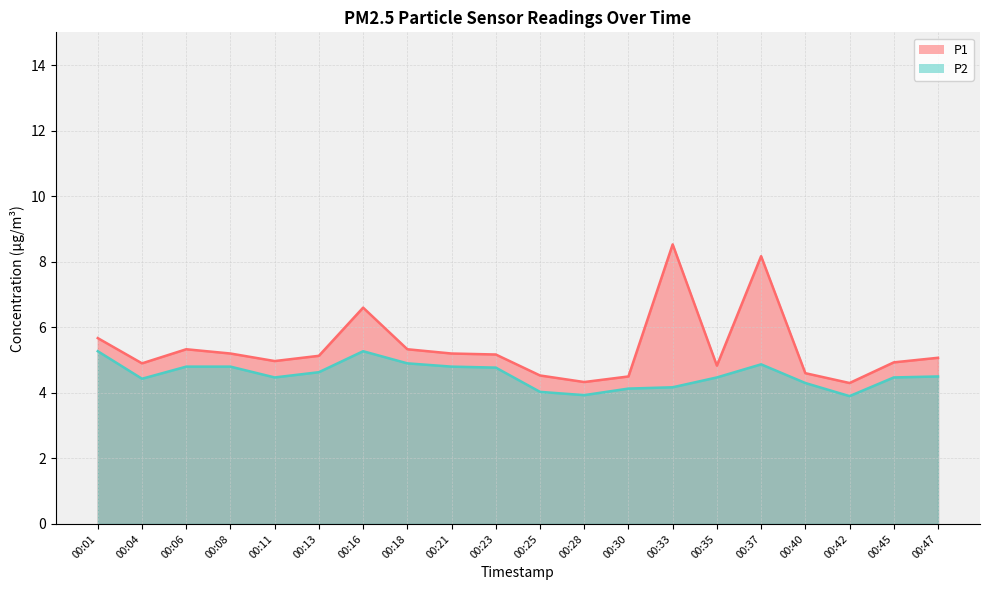

What are all the series names shown in the legend?

P1, P2